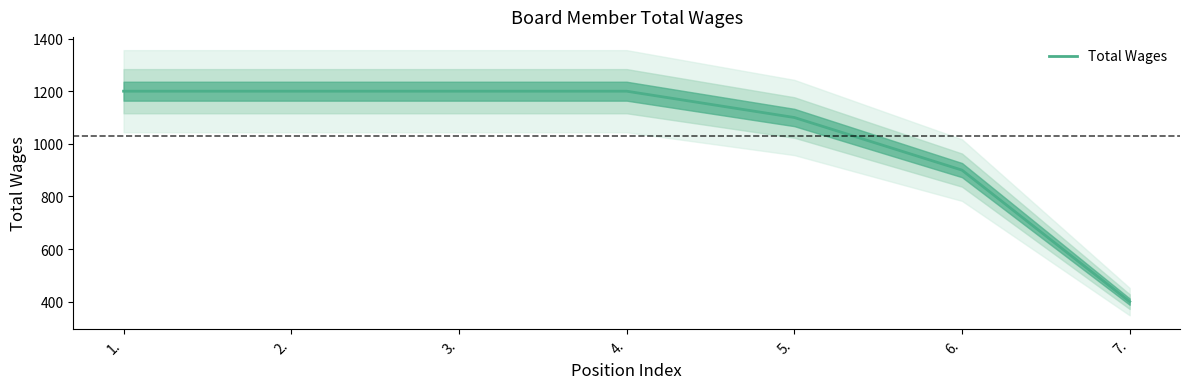

Is this an area chart (filled region under the line)?

No